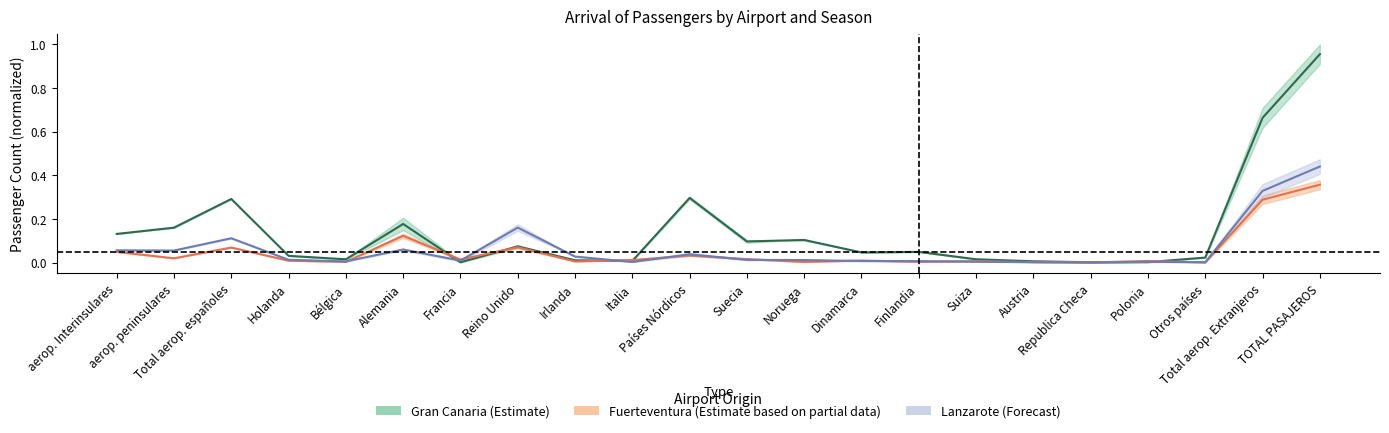

At which category does Fuerteventura (invierno 12/13) reach its first local valley?

aerop. peninsulares